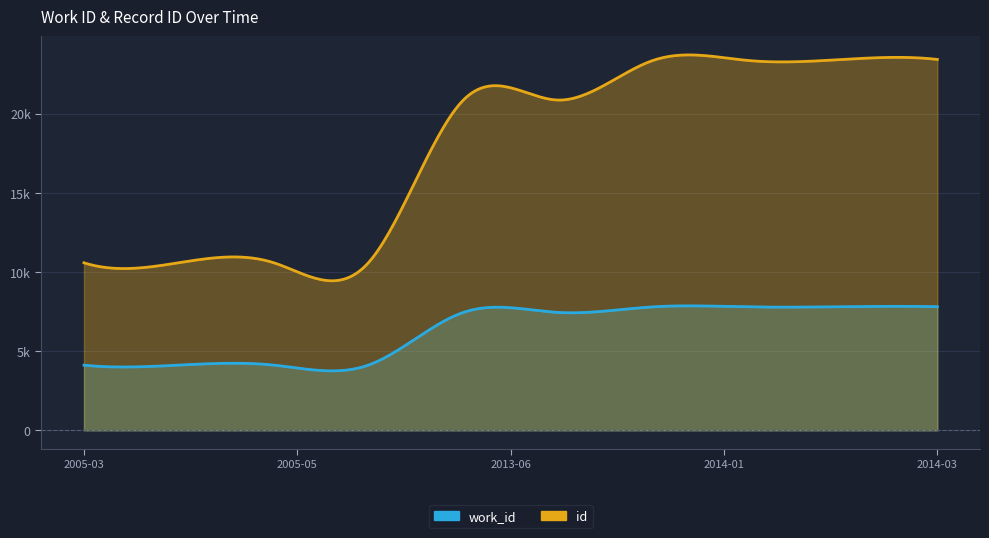

What is the label of the 1st point from the left?

2005-03